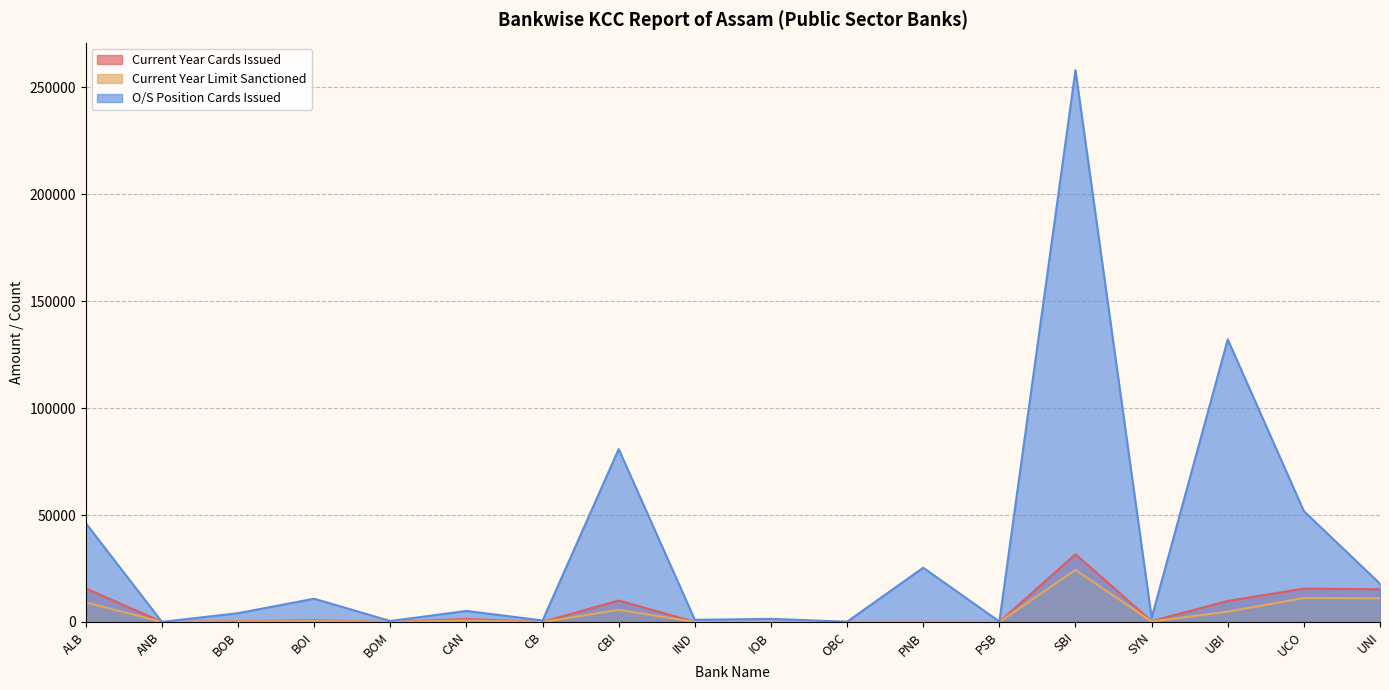

Does the chart display data point markers on the line(s)?

No